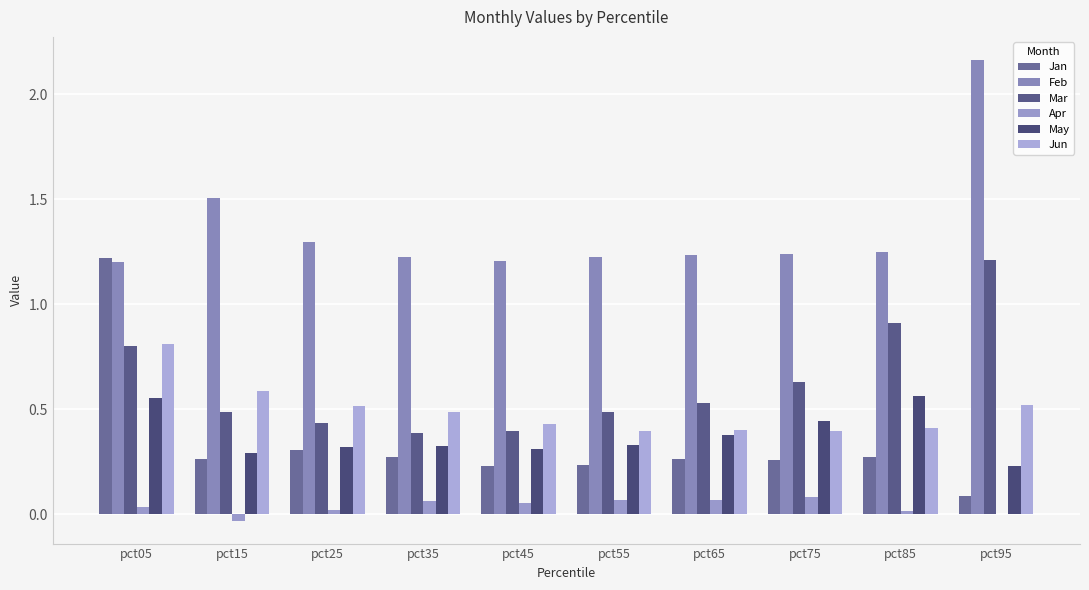

Reading right to left, list all the values displayed in this chart.

Jan: 0.1	0.3	0.3	0.3	0.2	0.2	0.3	0.3	0.3	1.2
Feb: 2.2	1.2	1.2	1.2	1.2	1.2	1.2	1.3	1.5	1.2
Mar: 1.2	0.9	0.6	0.5	0.5	0.4	0.4	0.4	0.5	0.8
Apr: 0.0	0.0	0.1	0.1	0.1	0.1	0.1	0.0	-0.0	0.0
May: 0.2	0.6	0.4	0.4	0.3	0.3	0.3	0.3	0.3	0.6
Jun: 0.5	0.4	0.4	0.4	0.4	0.4	0.5	0.5	0.6	0.8